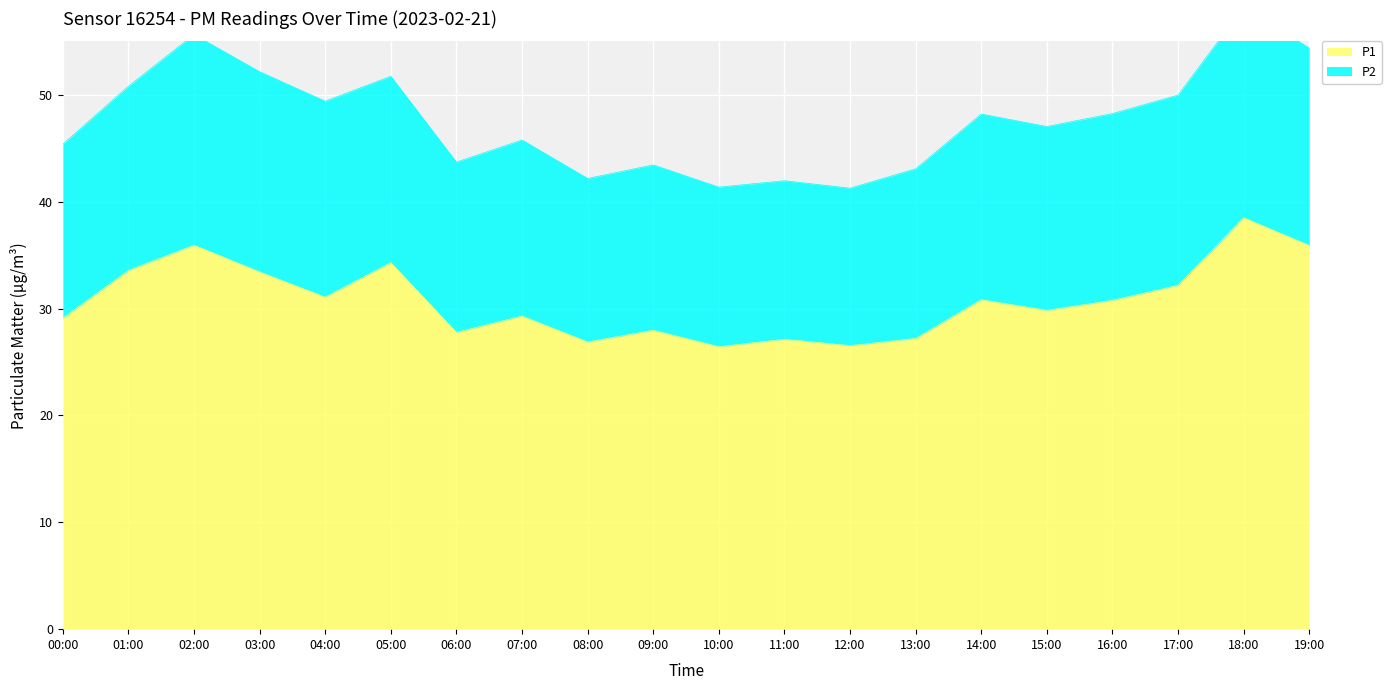

Where is the first local maximum?

02:00